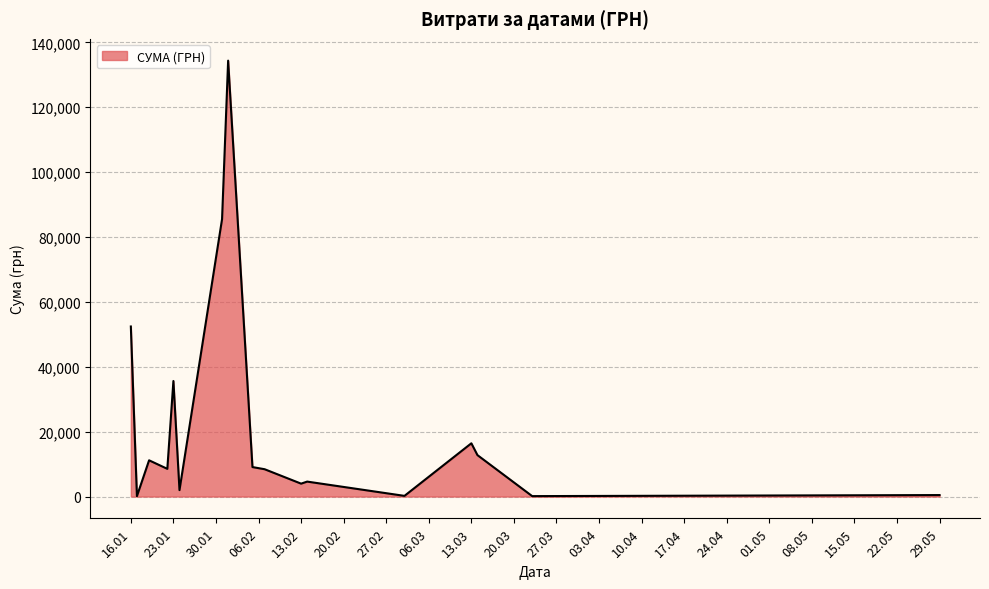

How many lines are shown in the chart?

1